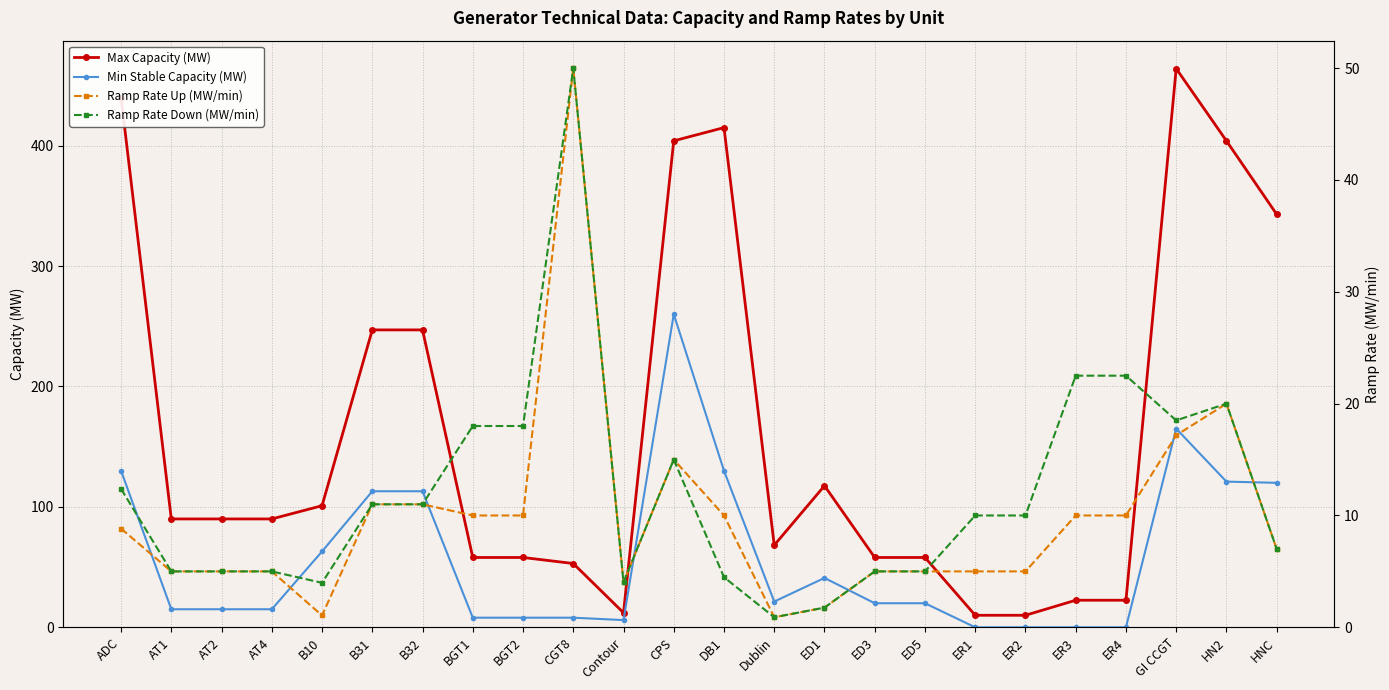

What is the maximum value for Min Stable Capacity (MW)?

260.0